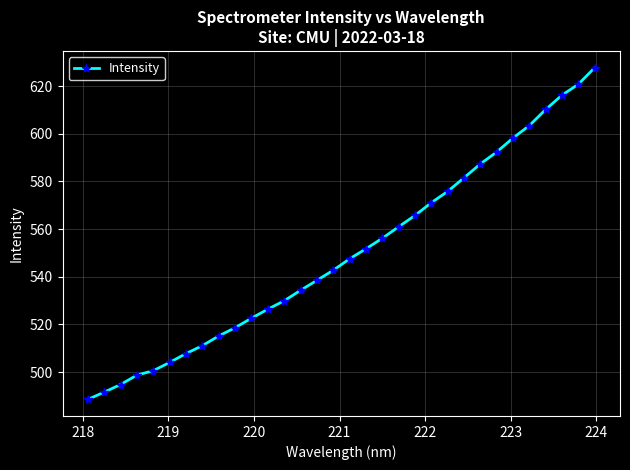

Reading left to right, transcribe all the data shown in this chart.

488.5	491.6	494.8	498.7	500.6	504.0	507.8	511.1	515.1	518.6	522.6	526.4	529.9	534.3	538.5	542.7	547.5	551.7	556.1	560.9	565.7	571.1	575.8	581.5	587.3	592.3	598.2	603.4	610.2	616.2	620.8	627.7